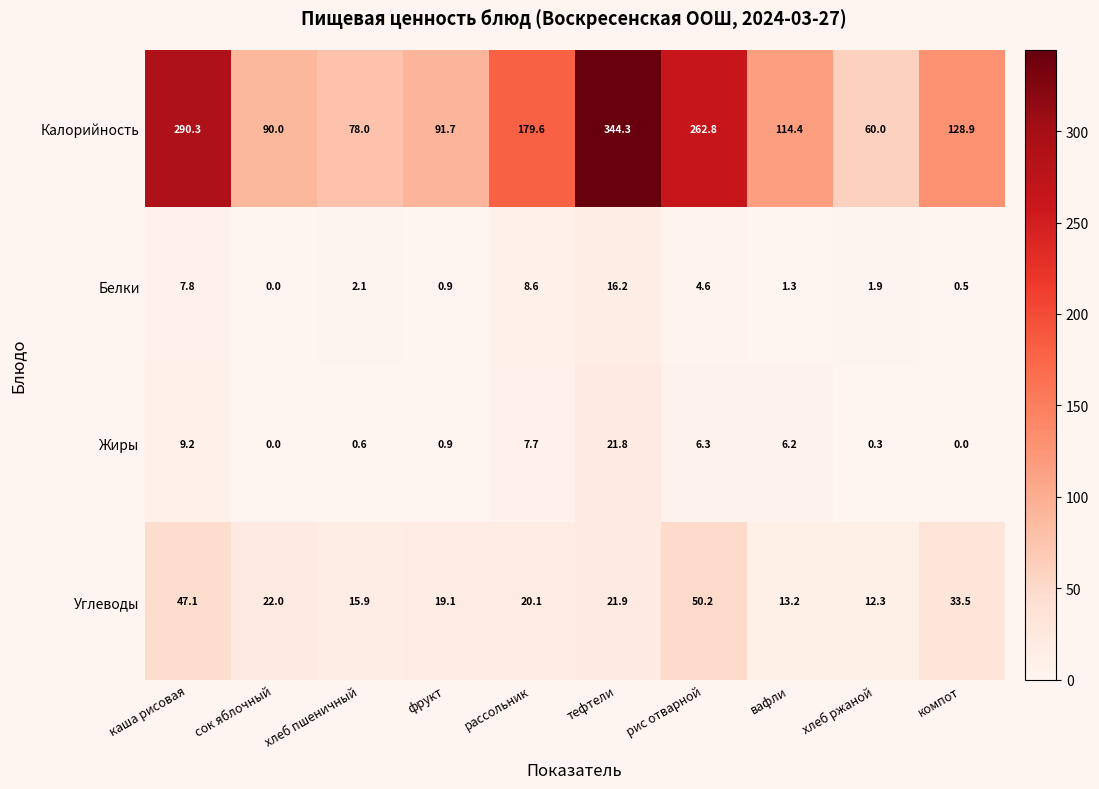

Is it true that Углеводы equals 27.9 at хлеб пшеничный?

False